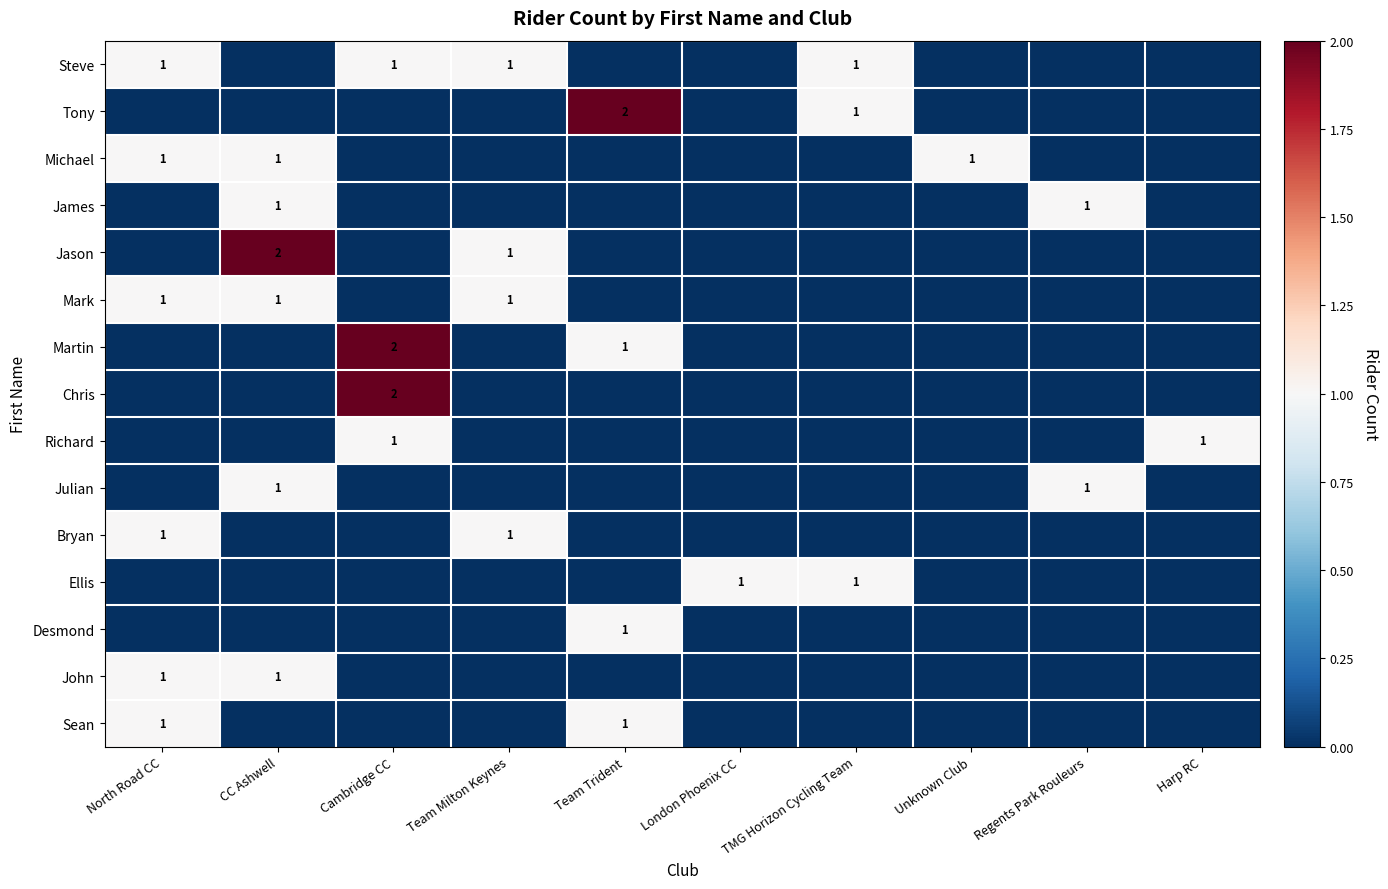

Is the value of Julian at Unknown Club greater than the value of Chris at Cambridge CC?

No